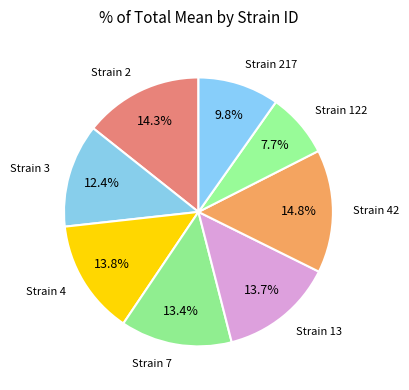

Which slice is the smallest?

Strain 122